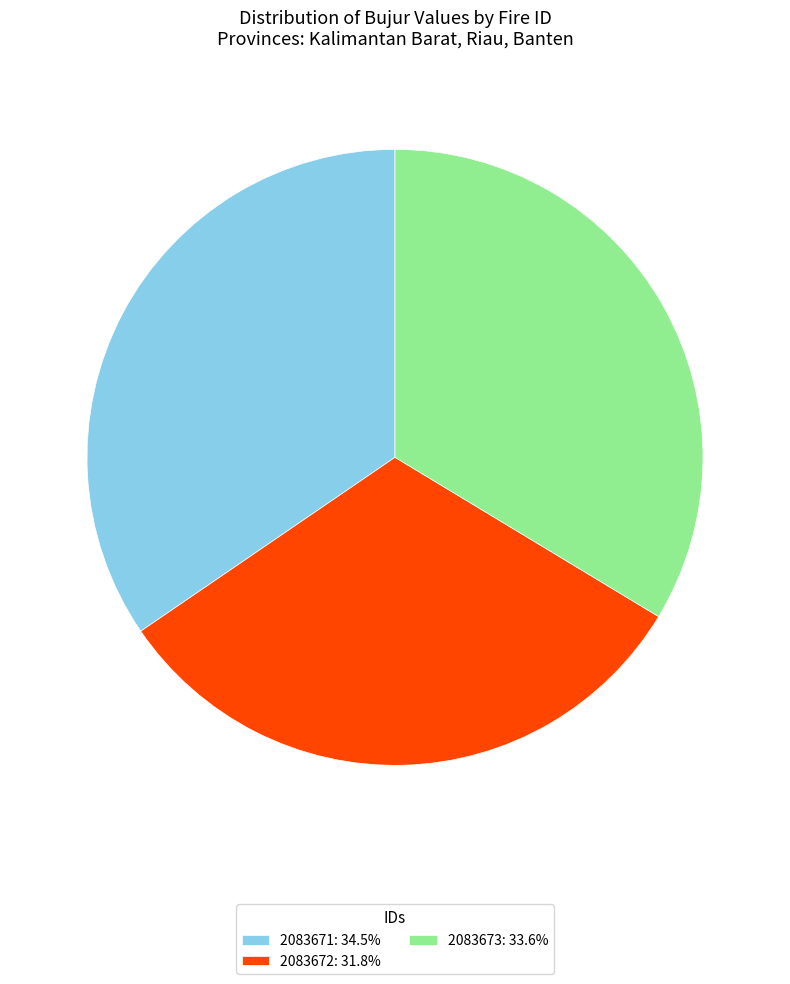

Count the number of slices in the pie.

3